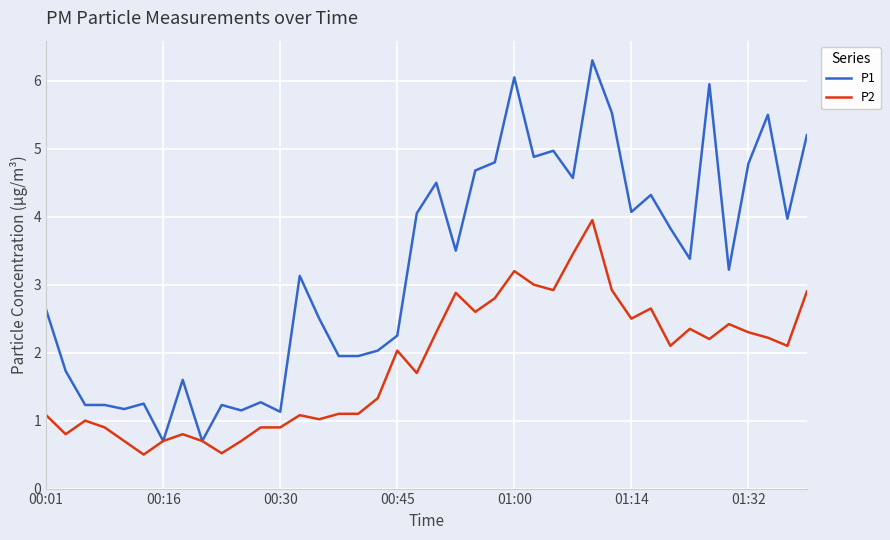

Which series has the largest range (max minus min)?

P1